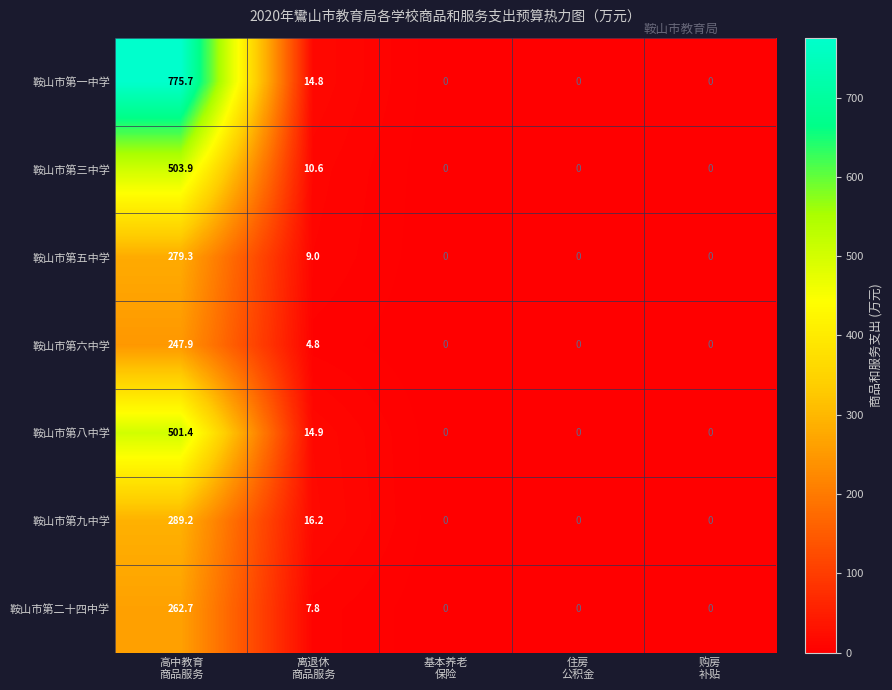

Which series has the largest total across all categories?

鞍山市第一中学